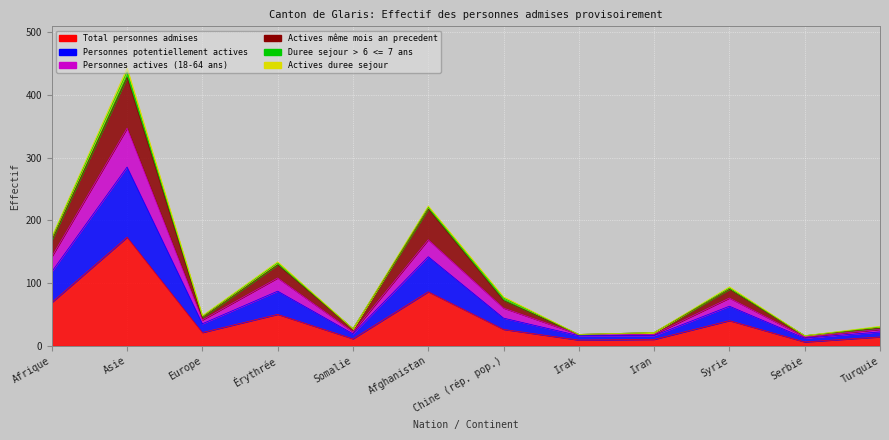

At which category does Personnes potentiellement actives reach its first local peak?

Asie